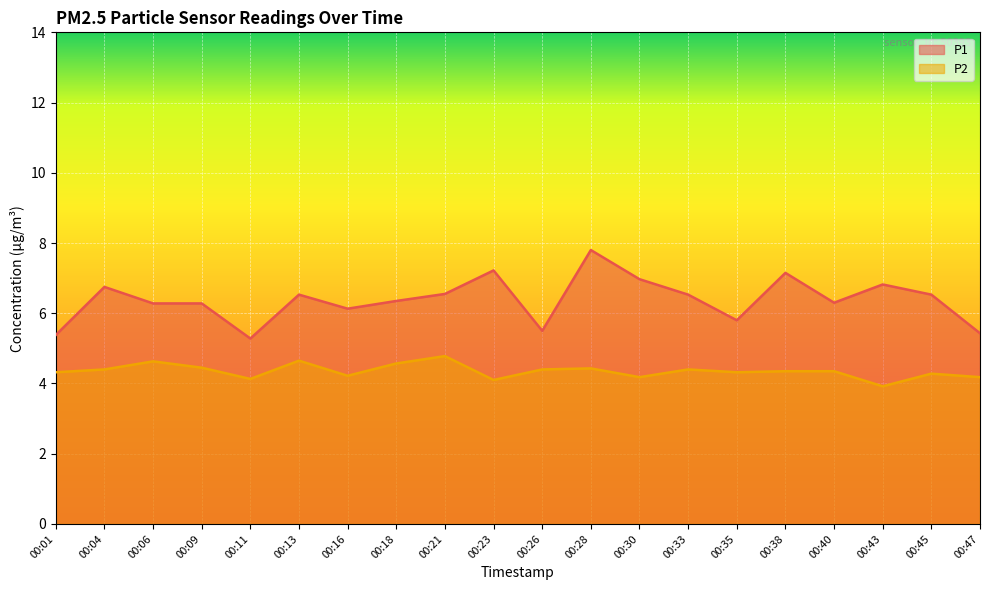

How many lines are shown in the chart?

2